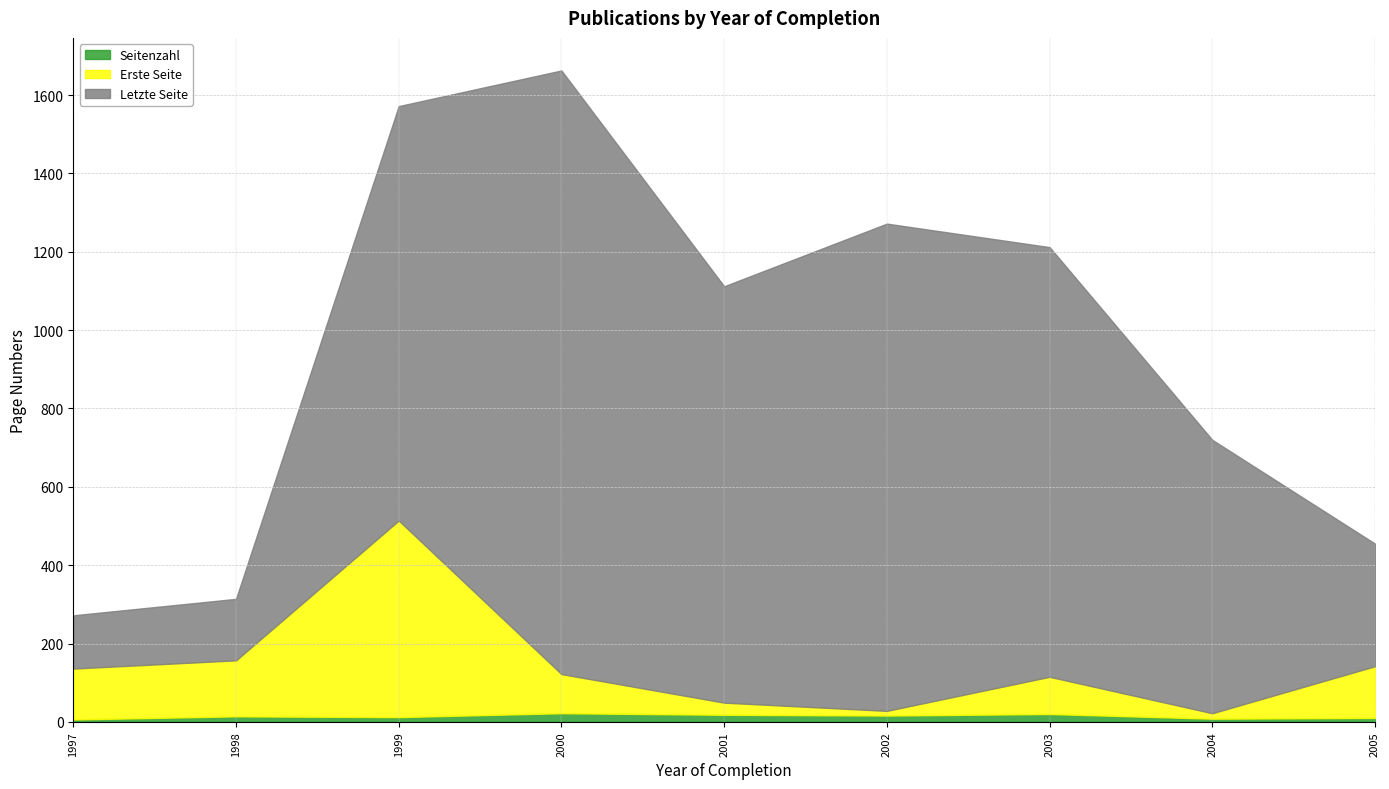

What is the difference between the highest and lowest values at 2000?

1519